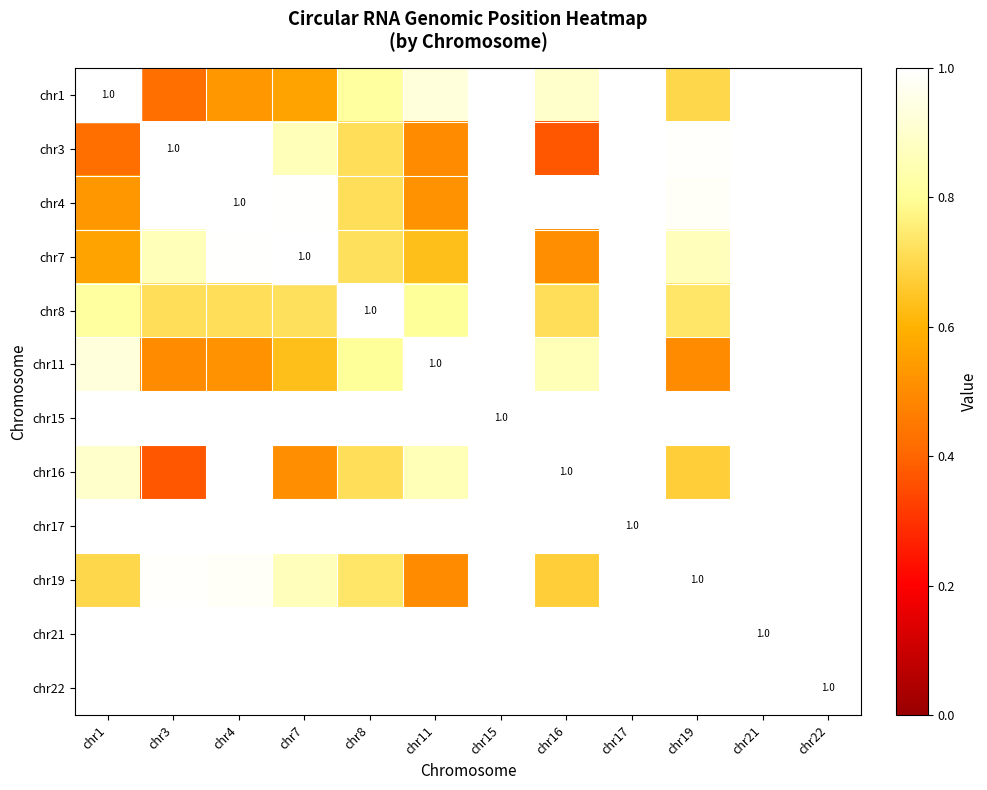

Is the value of chr1 at chr22 greater than the value of chr16 at chr7?

Yes